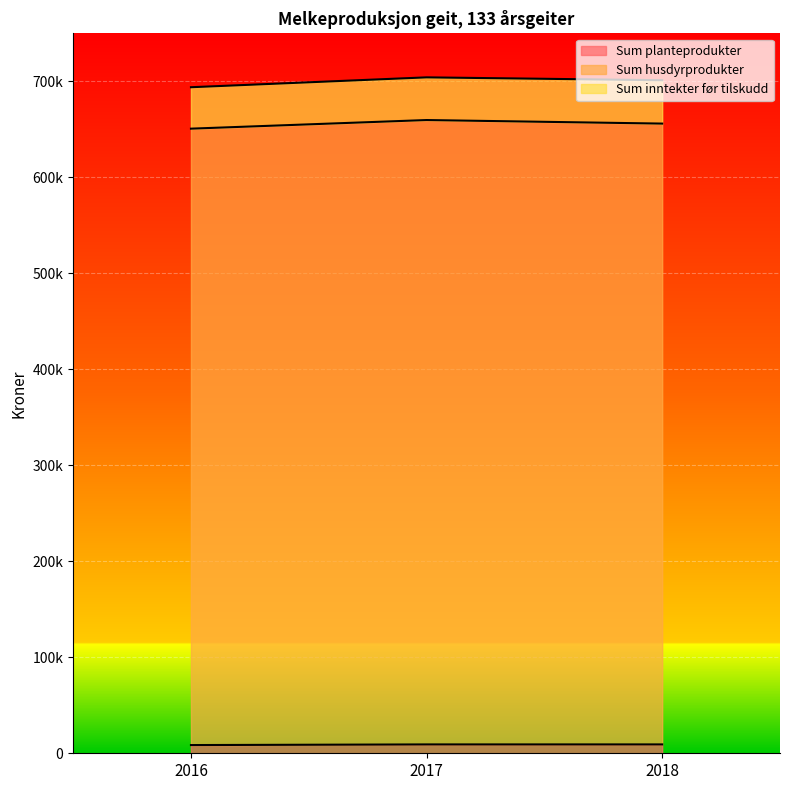

What is the maximum value for Sum inntekter før tilskudd?

704137